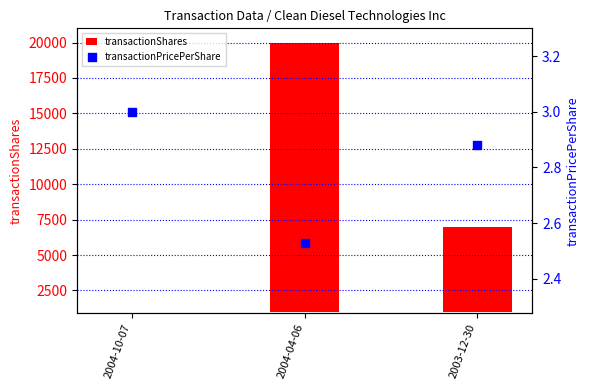

Which series reaches the minimum Y coordinate?

transactionPricePerShare